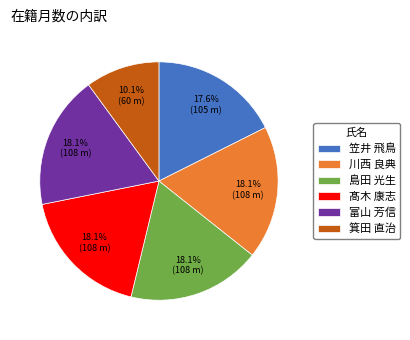

What percentage is the 富山 芳信 slice, to the nearest percent?

18%